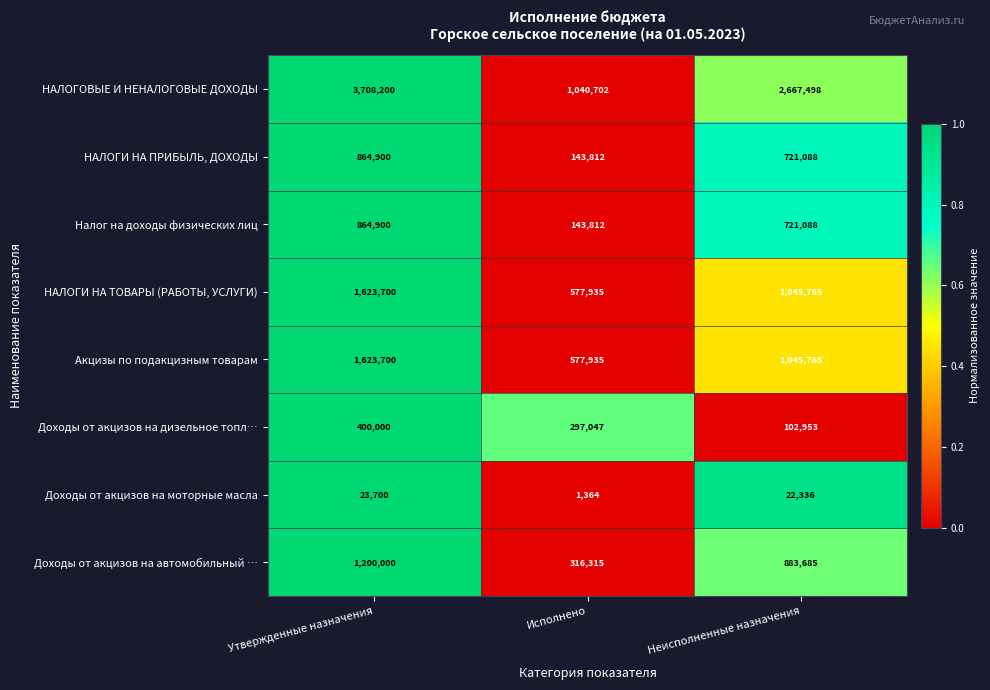

Reading right to left, list all the values displayed in this chart.

НАЛОГОВЫЕ И НЕНАЛОГОВЫЕ ДОХОДЫ: 2667498	1040702	3708200
НАЛОГИ НА ПРИБЫЛЬ, ДОХОДЫ: 721088	143812	864900
Налог на доходы физических лиц: 721088	143812	864900
НАЛОГИ НА ТОВАРЫ (РАБОТЫ, УСЛУГИ): 1045765	577935	1623700
Акцизы по подакцизным товарам: 1045765	577935	1623700
Доходы от акцизов на дизельное топл…: 102953	297047	400000
Доходы от акцизов на моторные масла: 22336	1364	23700
Доходы от акцизов на автомобильный …: 883685	316315	1200000